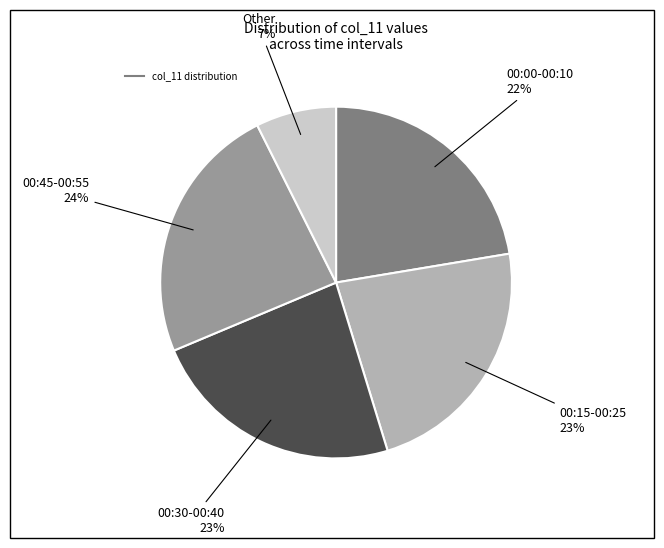

Is there any slice that represents more than half of the pie?

No